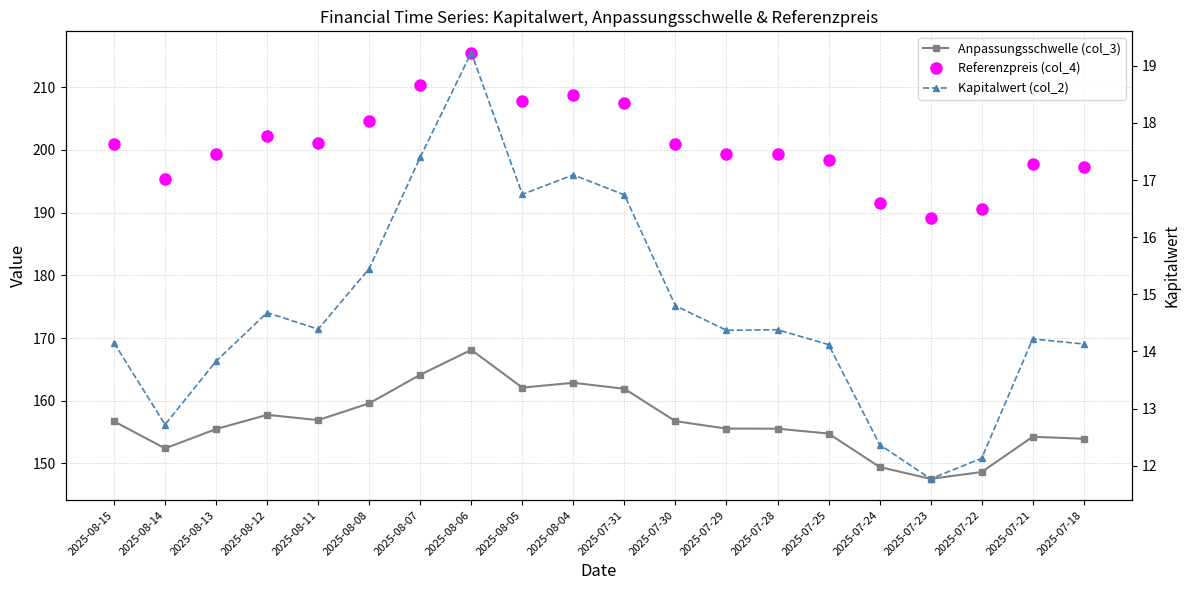

Which category has the lowest value across all series?

2025-07-23